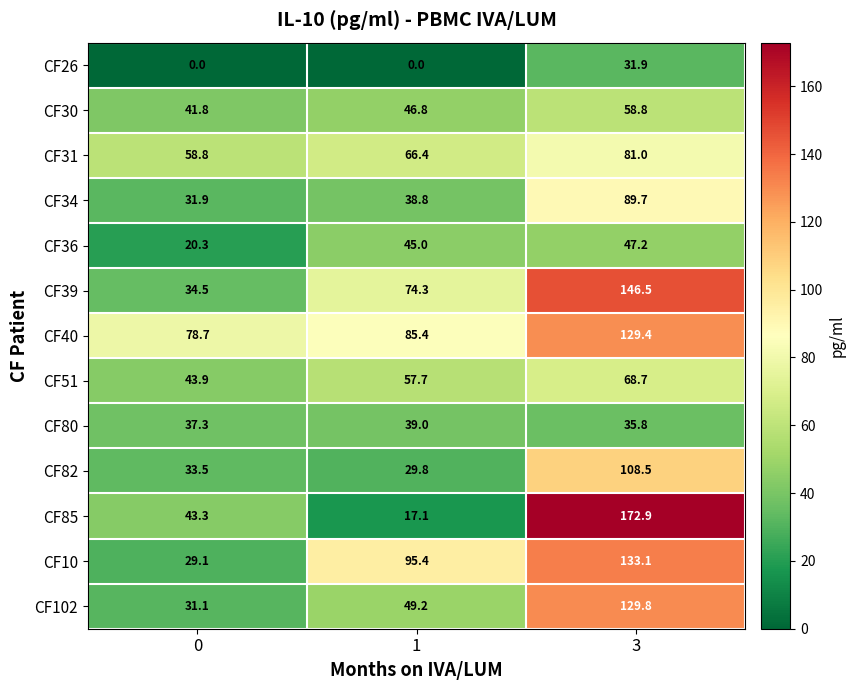

The value of CF36 at 3 is 30.0. True or false?

False